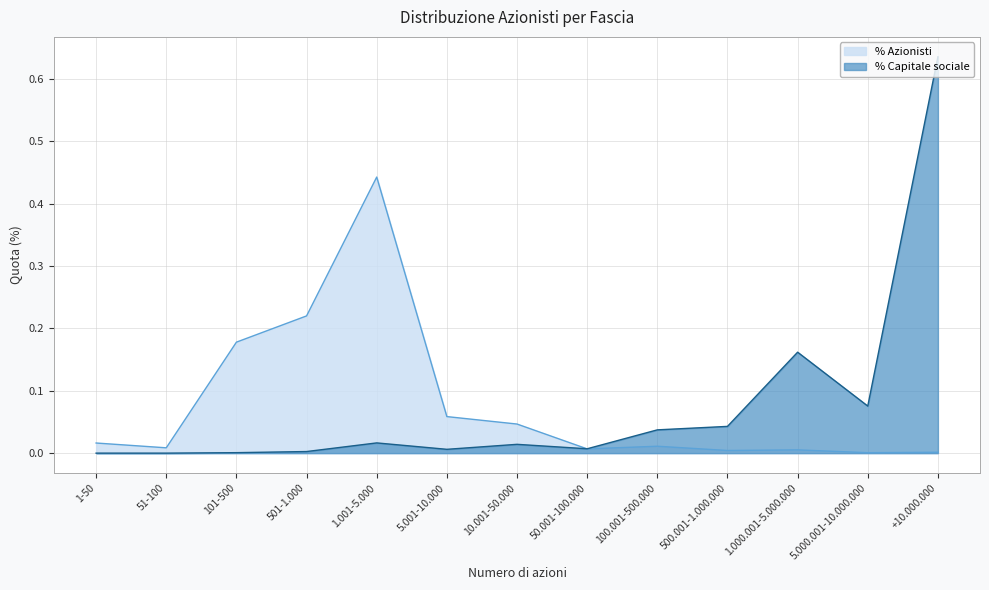

Does the chart have visible grid lines?

Yes